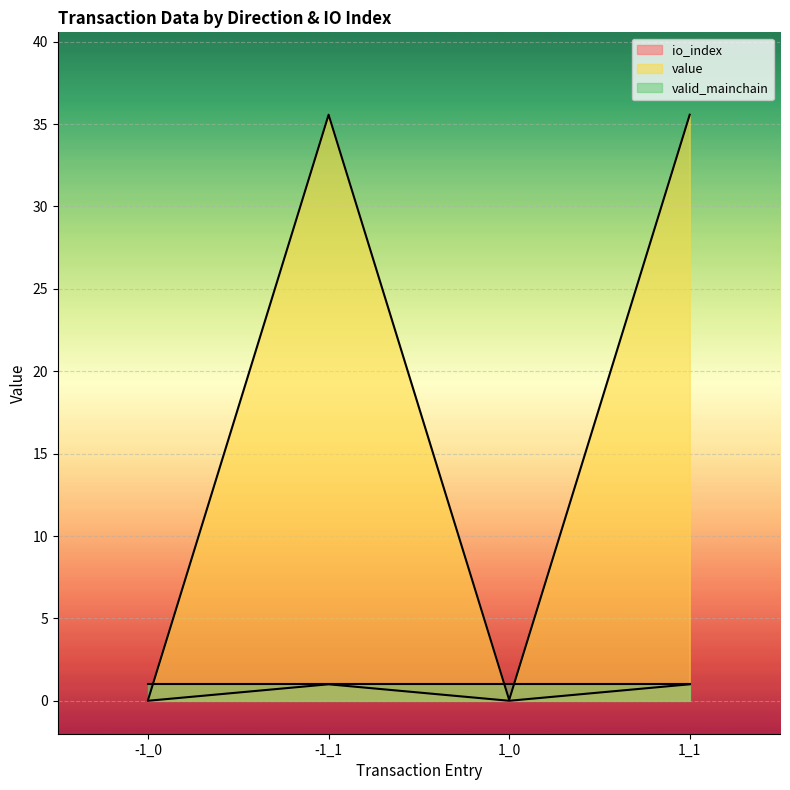

What is the sum of the io_index values at 1_1 and 1_0?

1.0